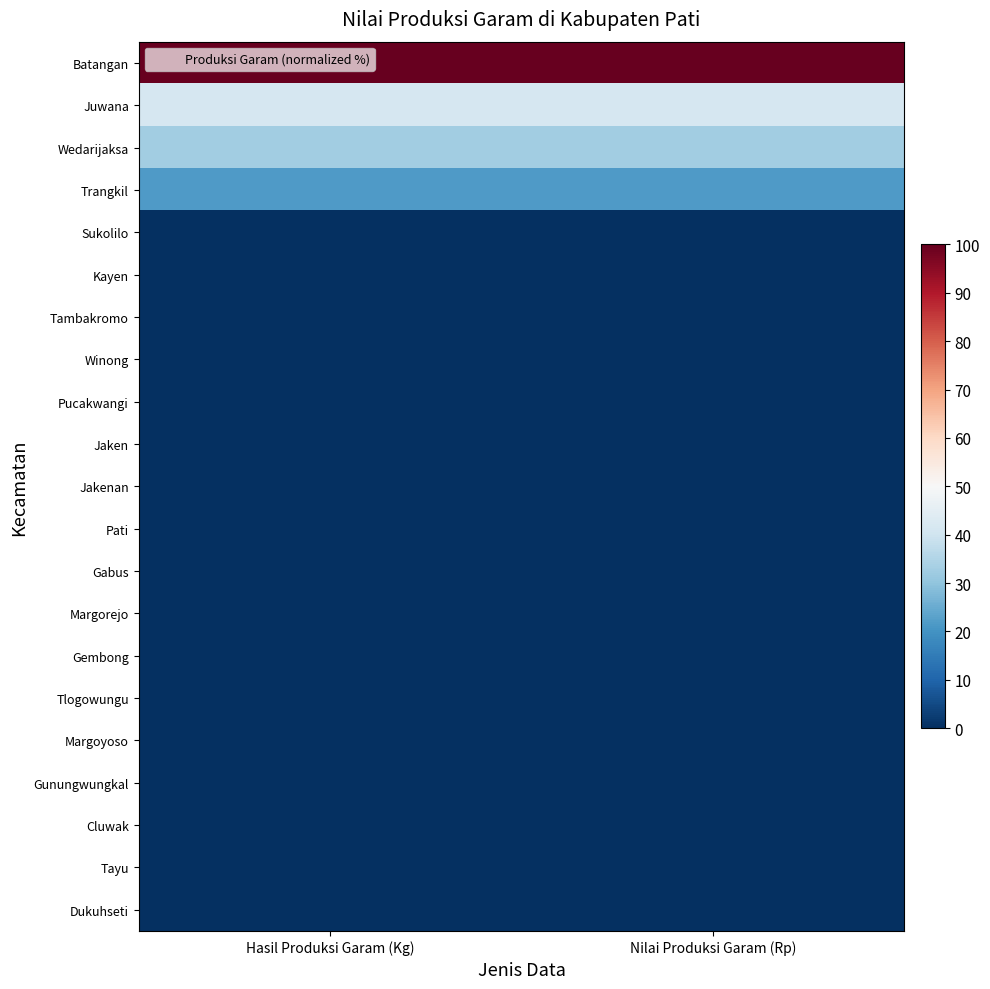

At how many categories does at least one series exceed 93?

2